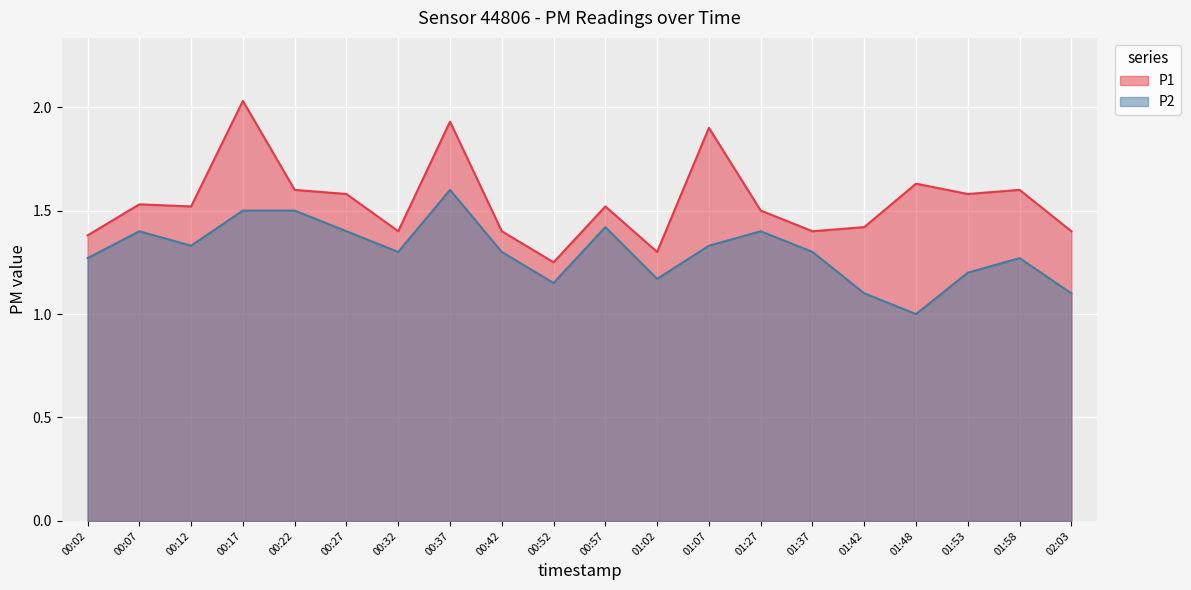

What is the sum of all P2 values?

26.0